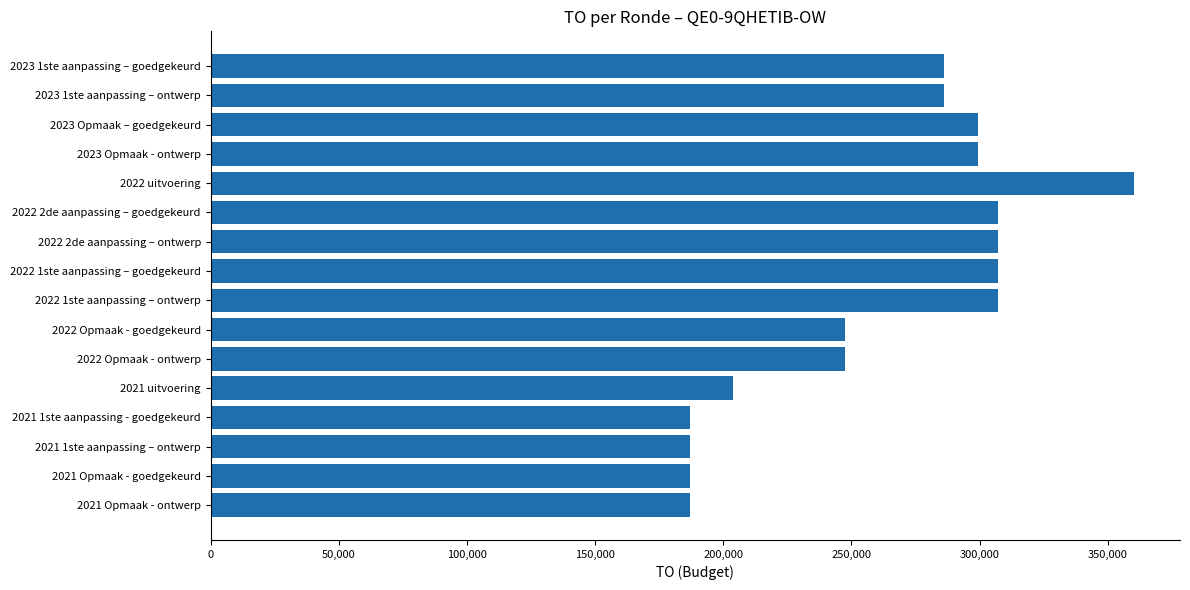

Is it true that the value at 2023 Opmaak - ontwerp is 299184?

True